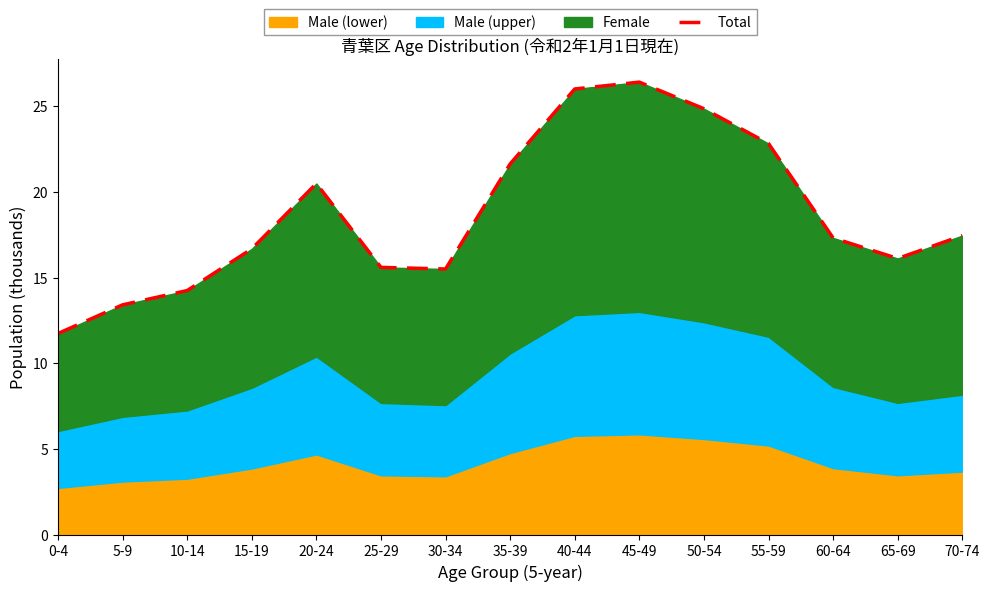

Reading left to right, transcribe all the data shown in this chart.

11.7	13.4	14.2	16.7	20.5	15.6	15.5	21.6	26.0	26.4	24.9	22.8	17.3	16.1	17.5